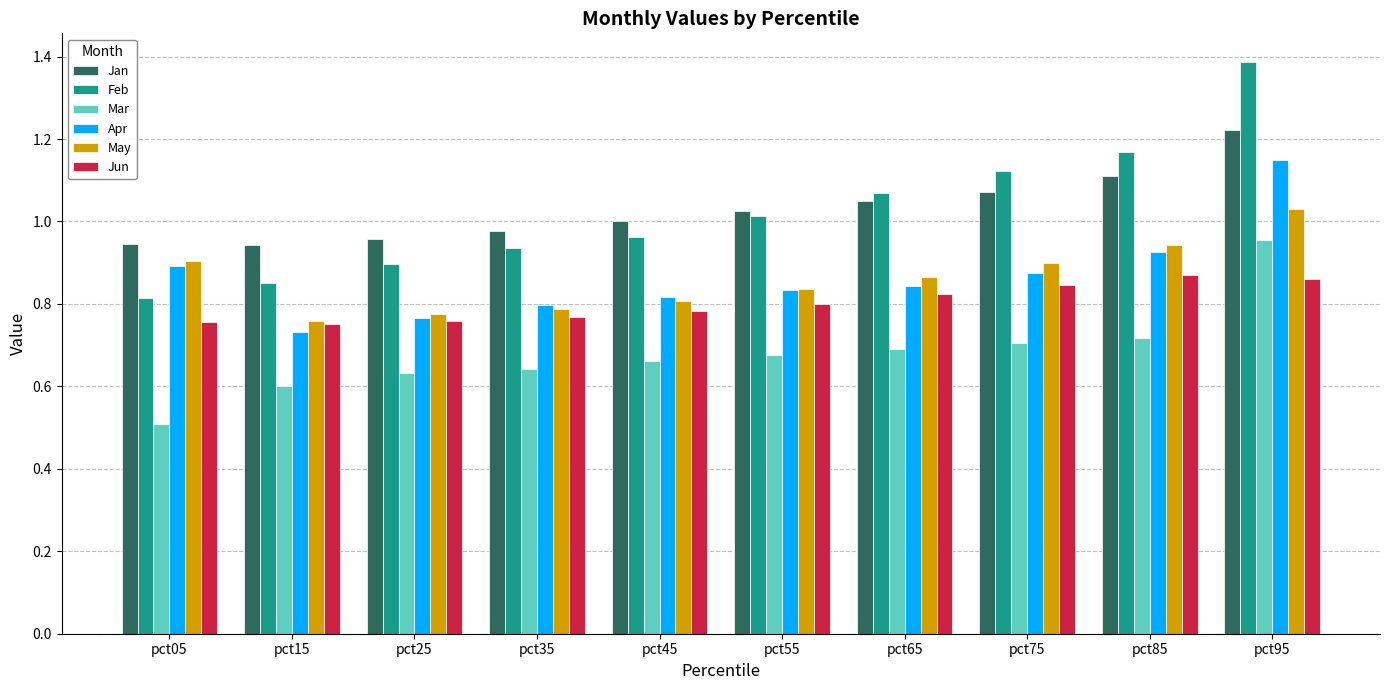

What are all the series names shown in the legend?

Jan, Feb, Mar, Apr, May, Jun